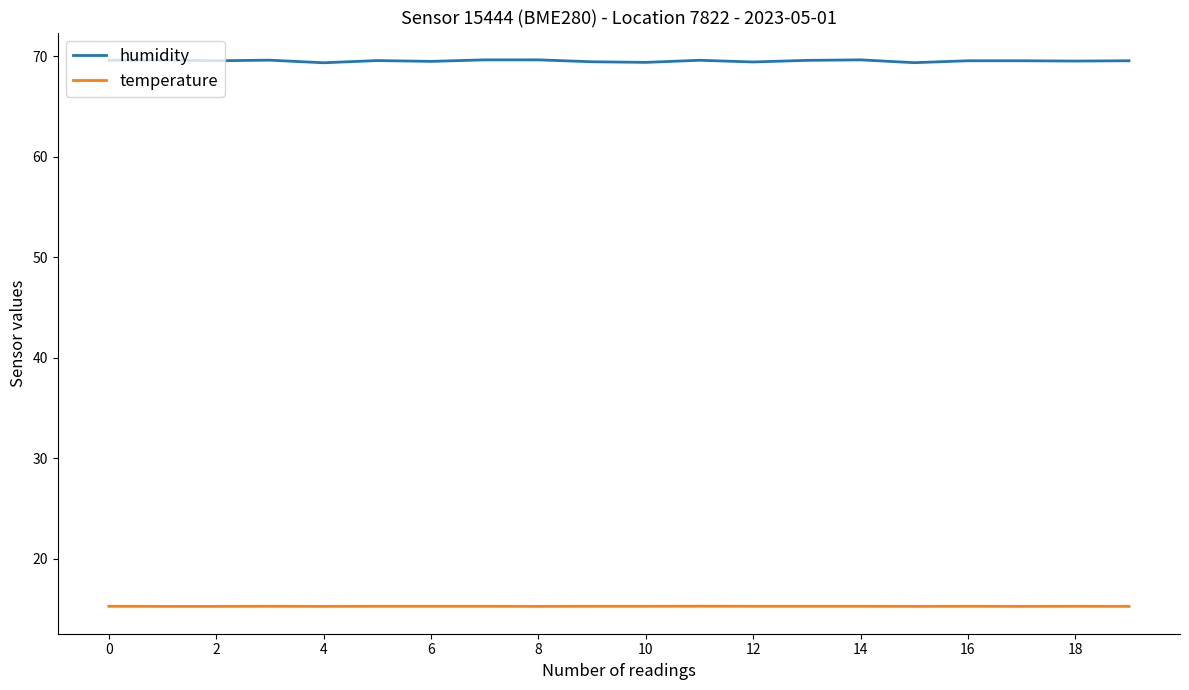

Which series has the largest range (max minus min)?

humidity